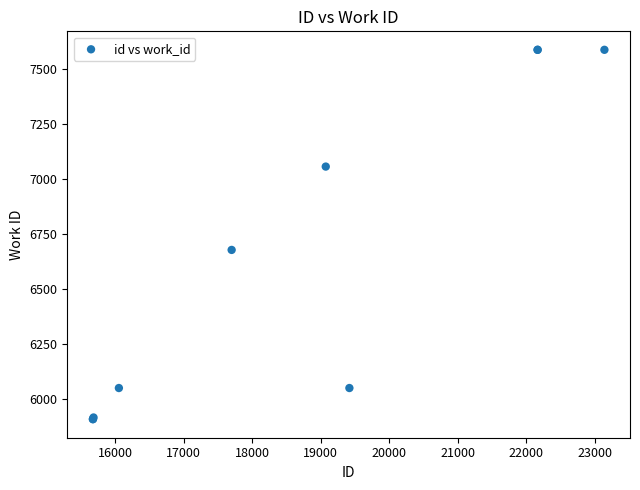

What Y value in the scatter plot is closest to 6748?

6678